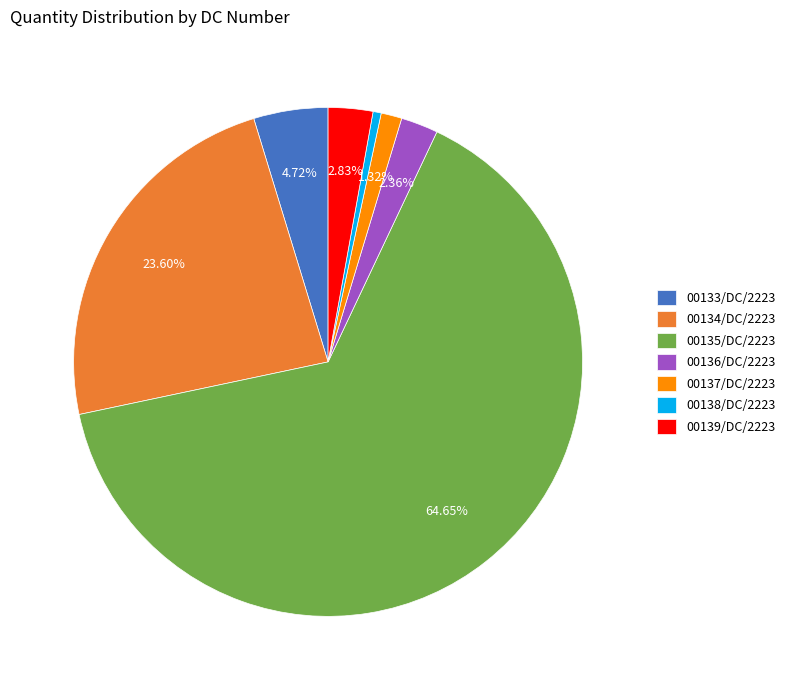

What percentage is the 00137/DC/2223 slice, to the nearest percent?

1%